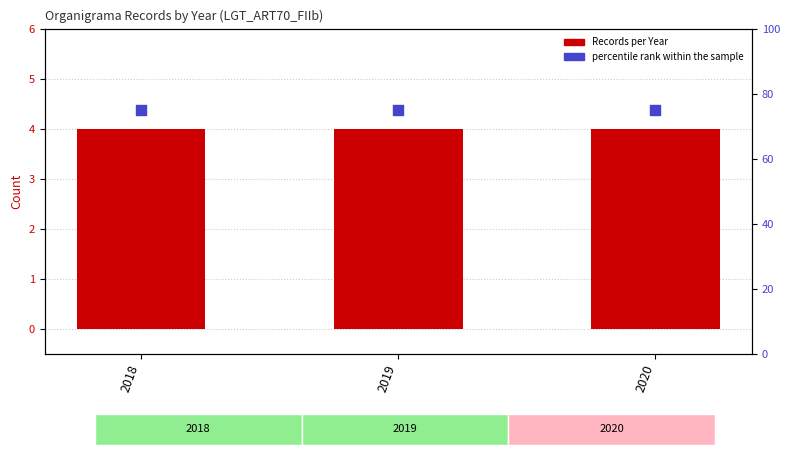

Which series has the largest total across all categories?

percentile rank within the sample